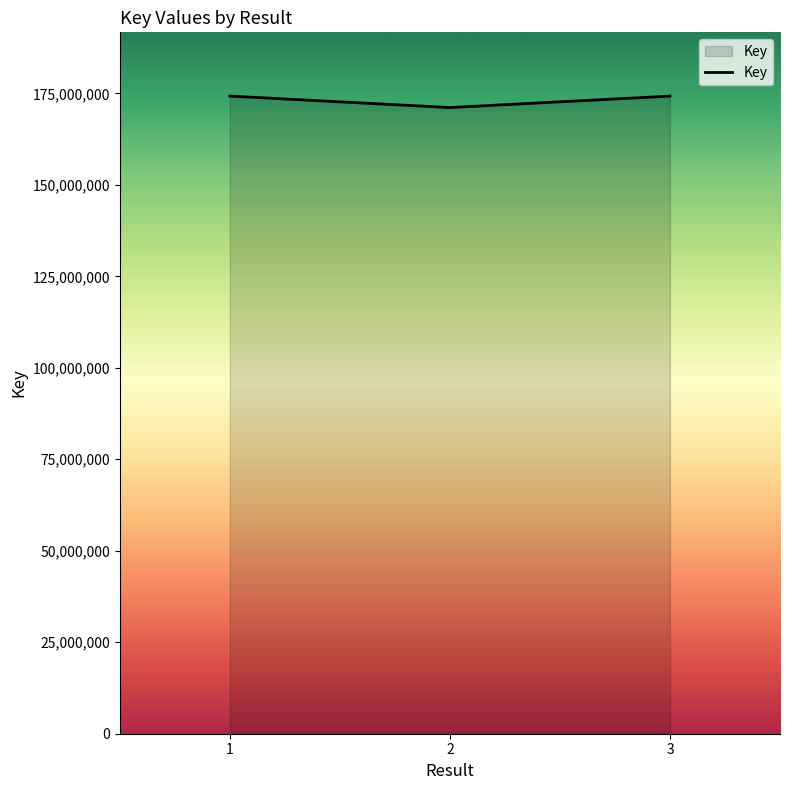

Is it true that the value at 2 is 249946301?

False